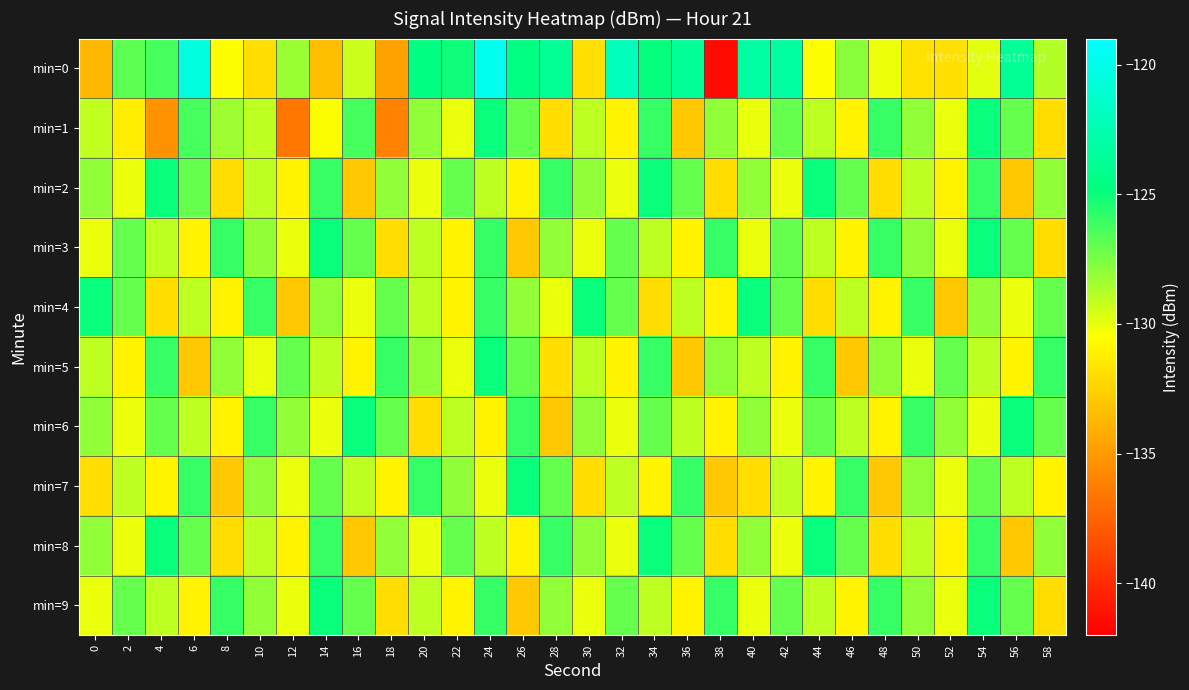

Which has a higher value, 6 or 42?

6